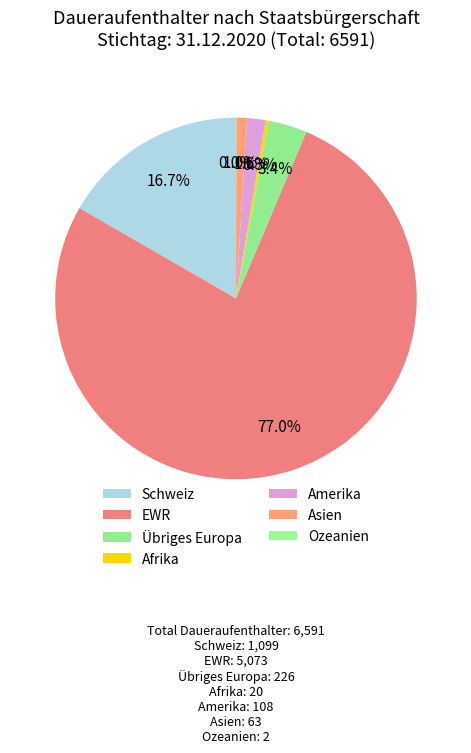

What is the majority slice?

EWR